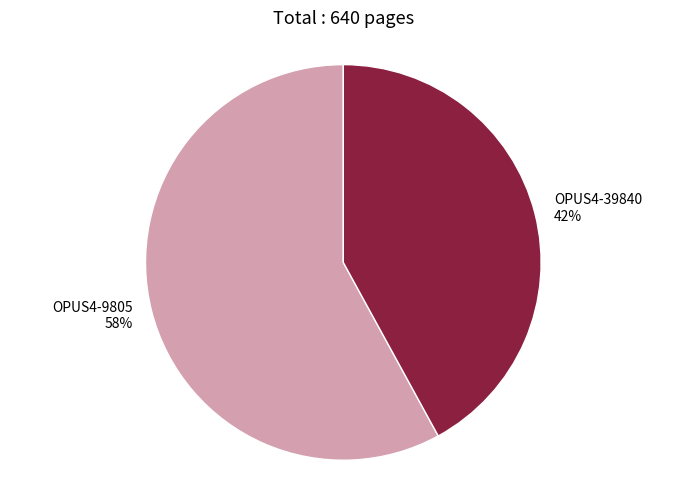

Approximately how many times larger is the value at OPUS4-9805 compared to OPUS4-39840?

1.4